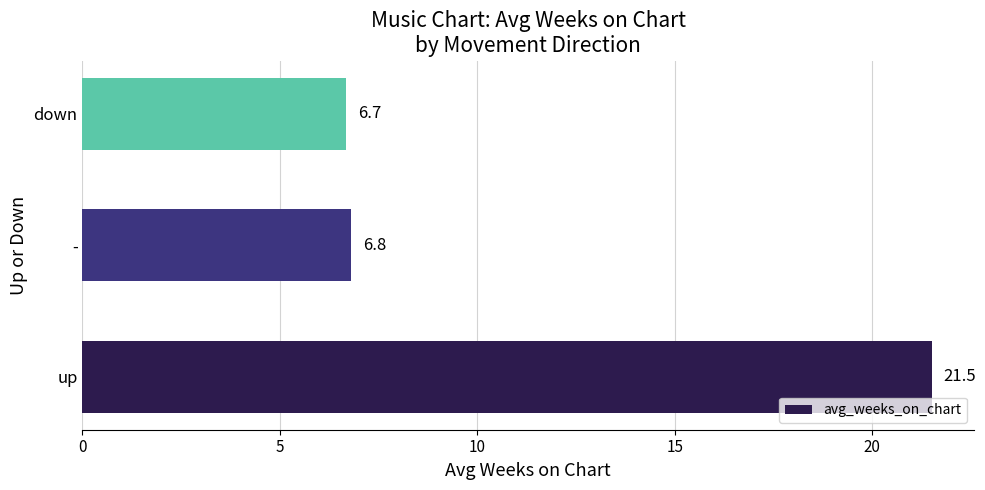

Reading bottom to top, transcribe all the data shown in this chart.

up=21.5	-=6.8	down=6.7